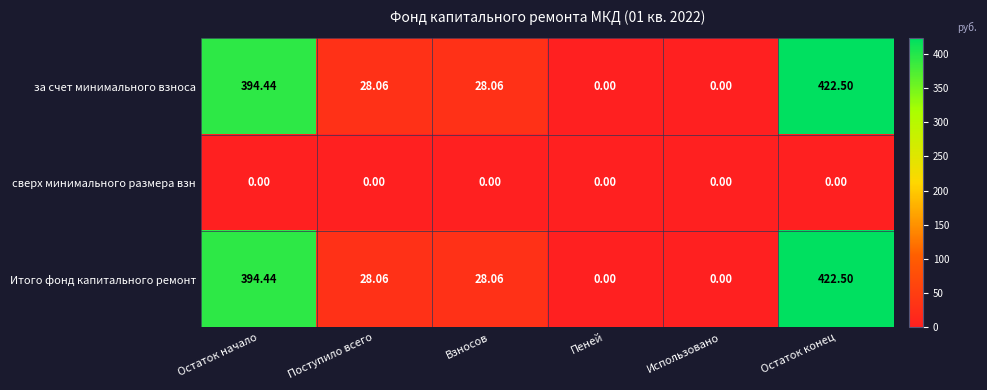

What is the maximum value shown in the chart?

422.5